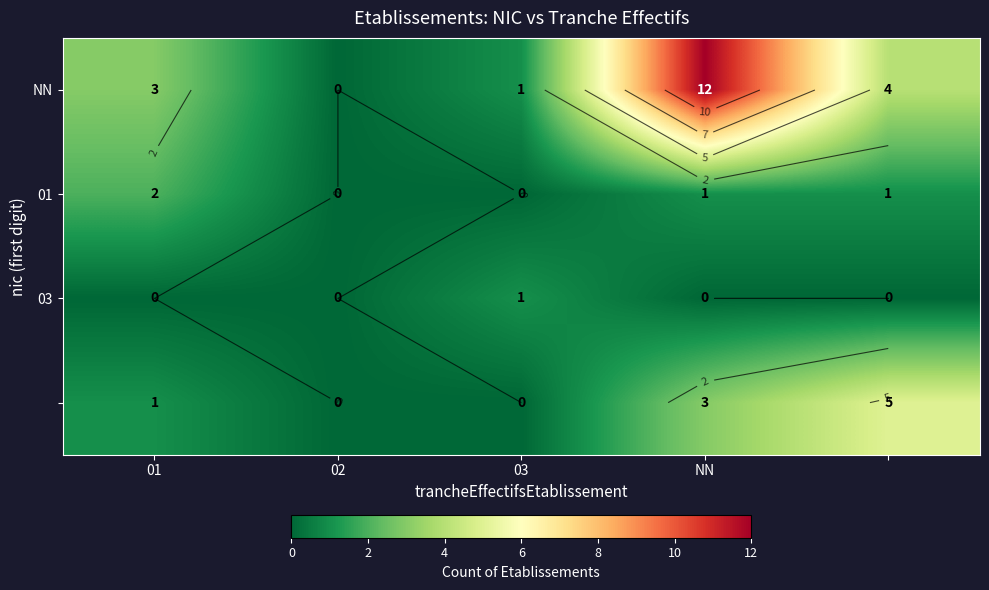

At how many categories does at least one series exceed 9?

1